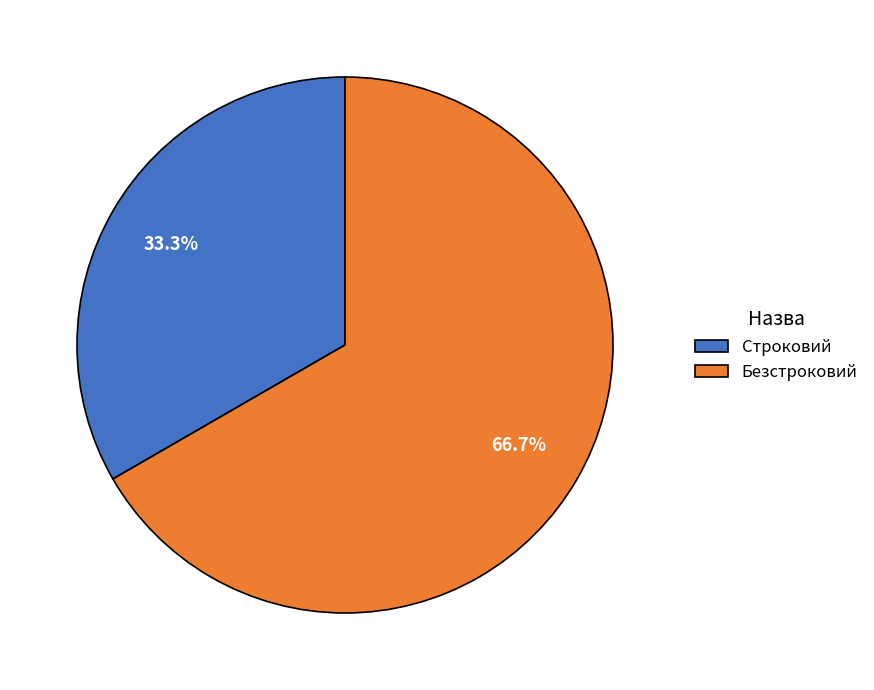

The Безстроковий slice represents 55% of the pie. True or false?

False